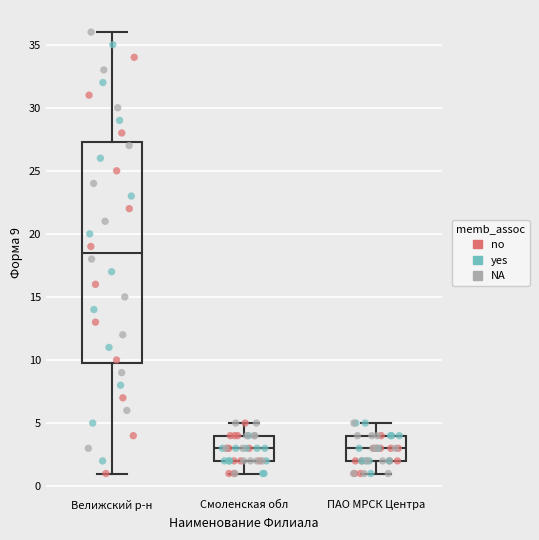

Comparing the boxes themselves (not the whiskers), which one is the tallest?

Велижский р-н